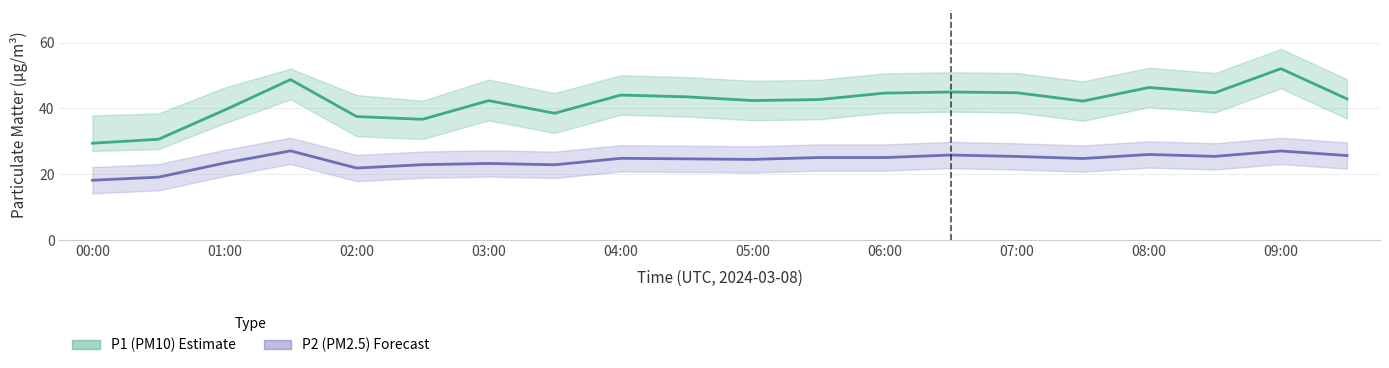

Is this an area chart (filled region under the line)?

No